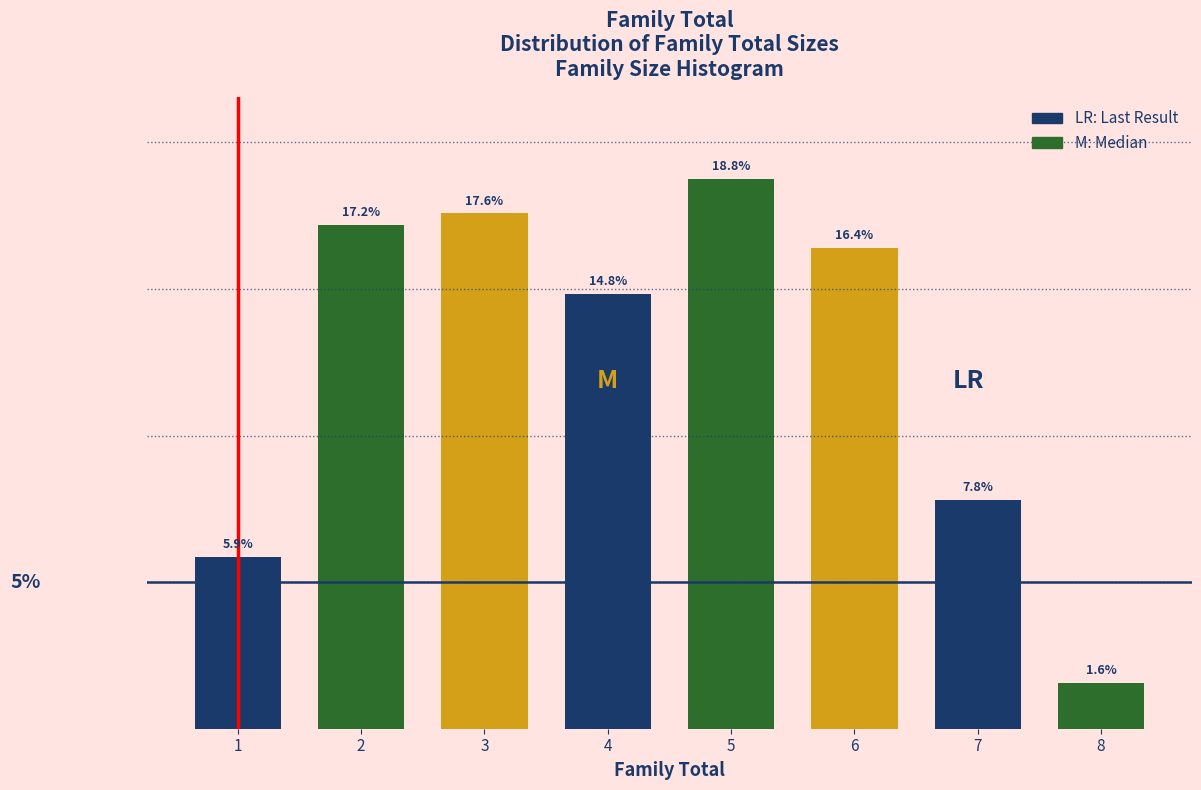

List the labels in order of value, largest first.

5, 3, 2, 6, 4, 7, 1, 8